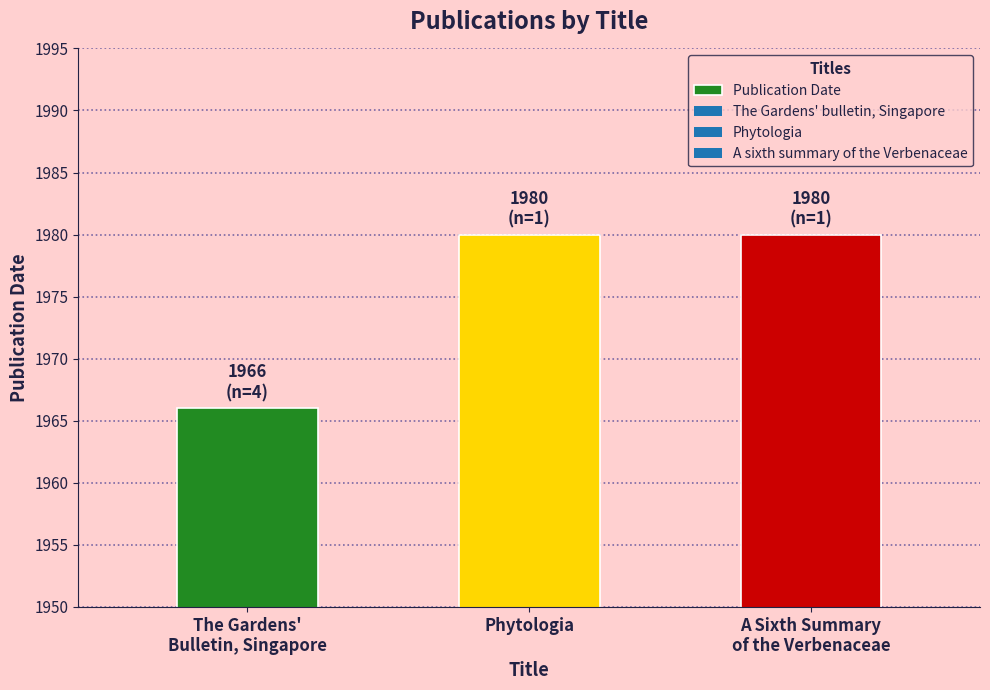

Read the value at A Sixth Summary
of the Verbenaceae, to the nearest 10.

1980